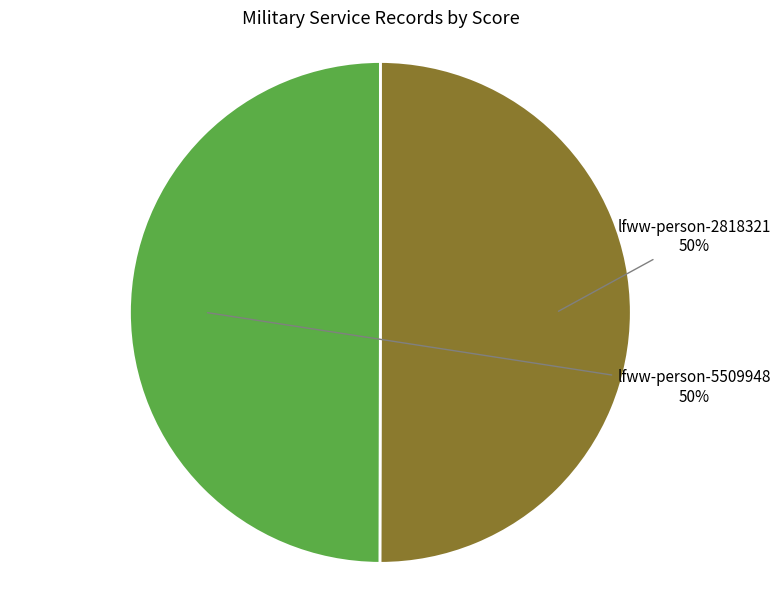

Is the sum of lfww-person-2818321 and lfww-person-5509948 greater than half?

Yes